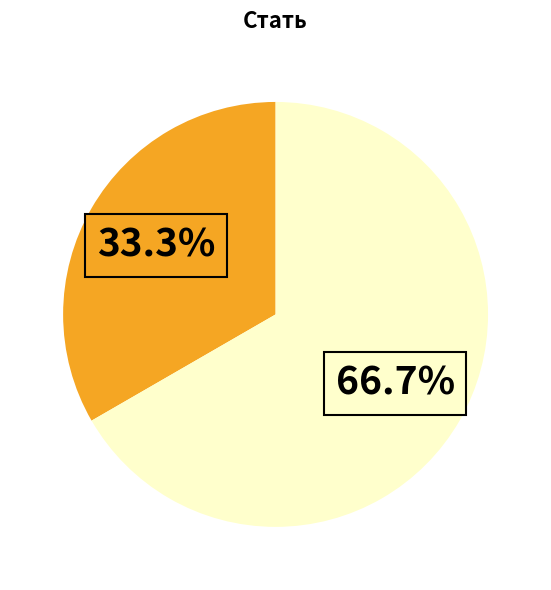

Does any single category account for the majority?

Yes